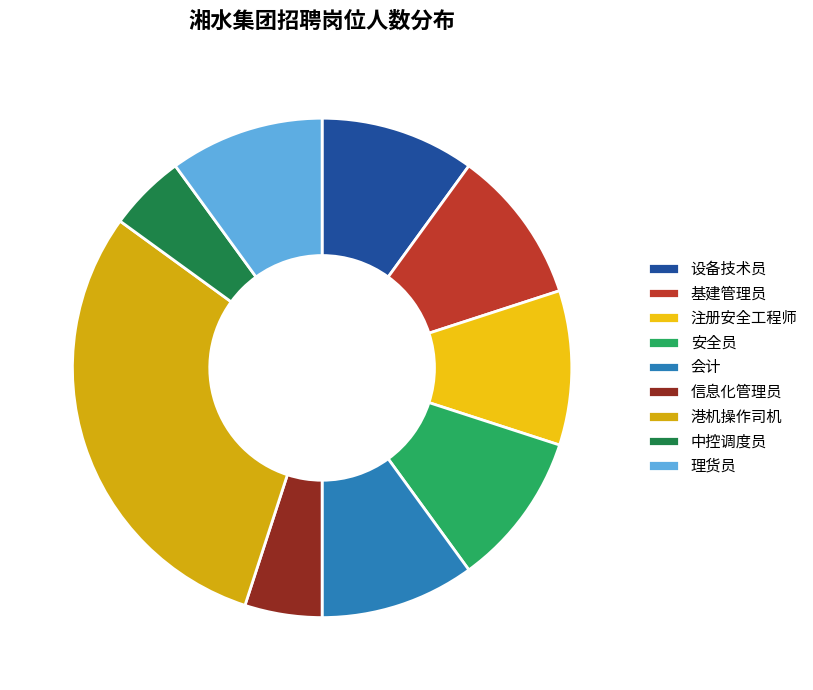

How many segments does this pie chart have?

9